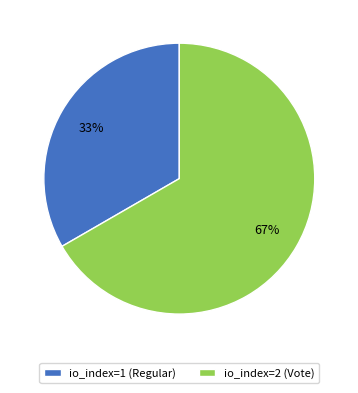

Does io_index=2 (Vote) account for over 50% of the chart?

Yes